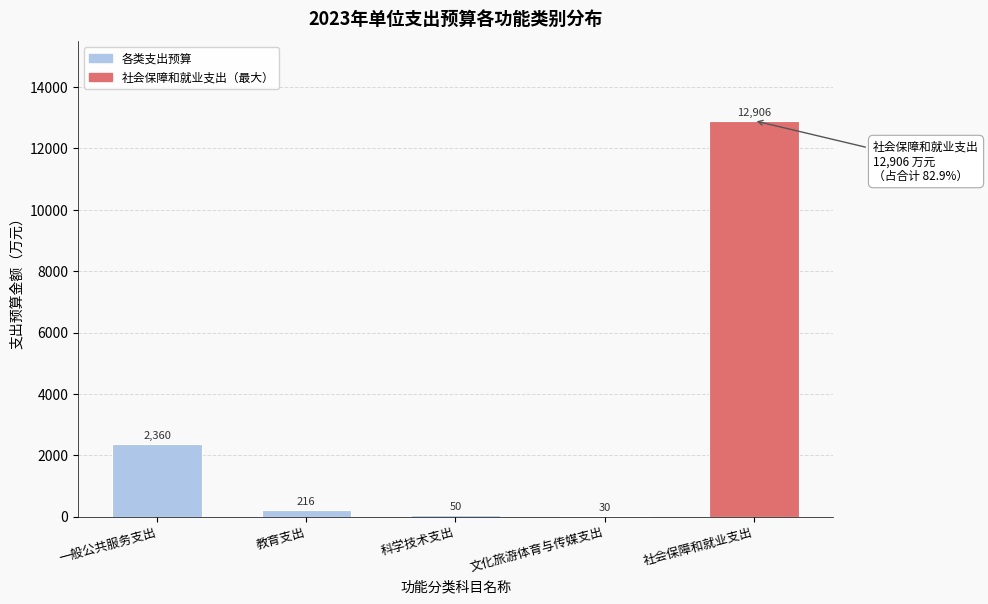

What is the greatest value displayed?

12906.5